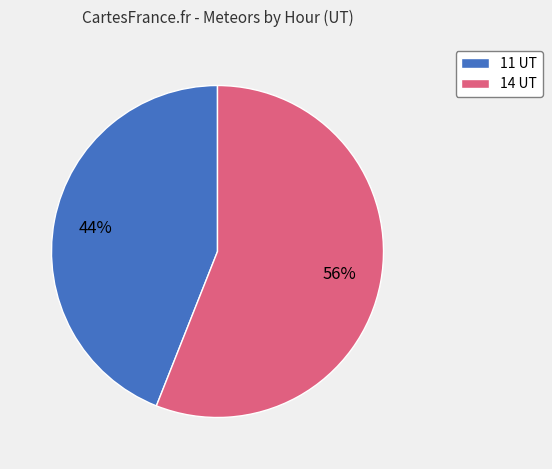

What percentage is the 11 UT slice, to the nearest percent?

44%